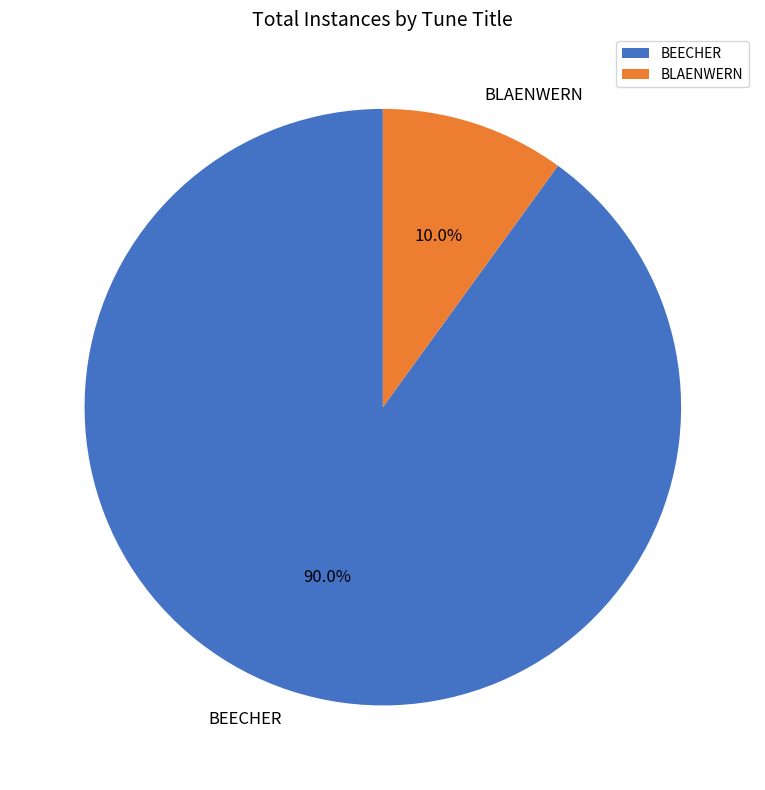

Which category accounts for the majority?

BEECHER